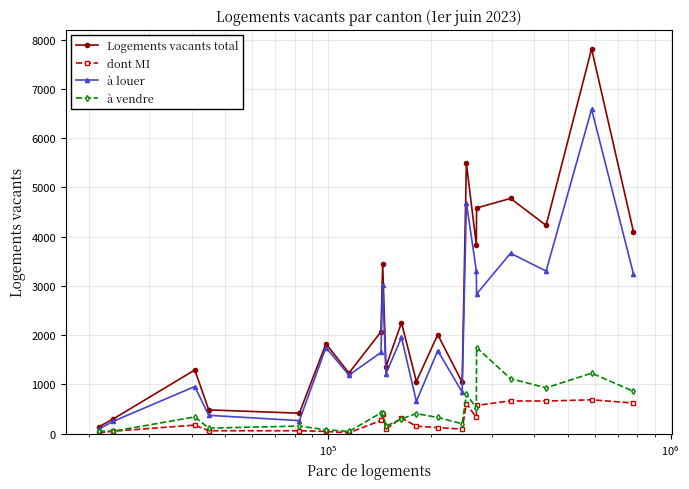

What is the value of the à vendre point at the 5th from the left?

151